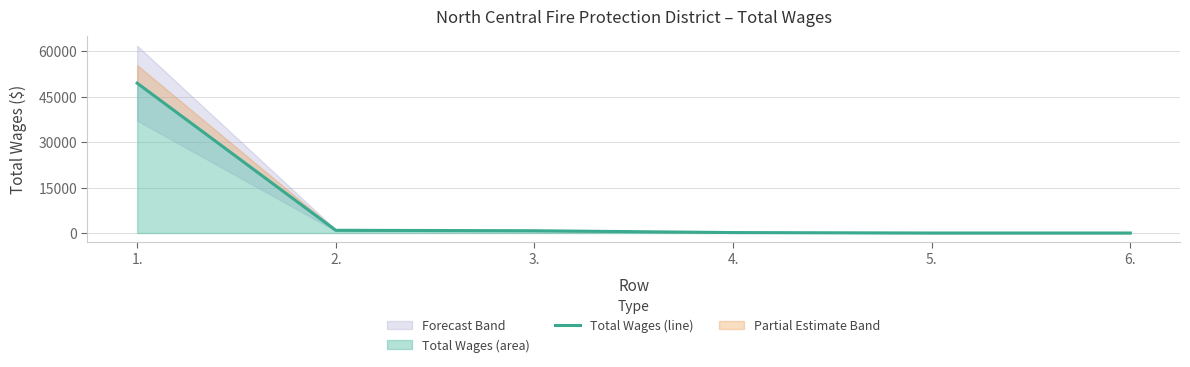

List the labels in order of value, smallest first.

5., 6., 4., 3., 2., 1.